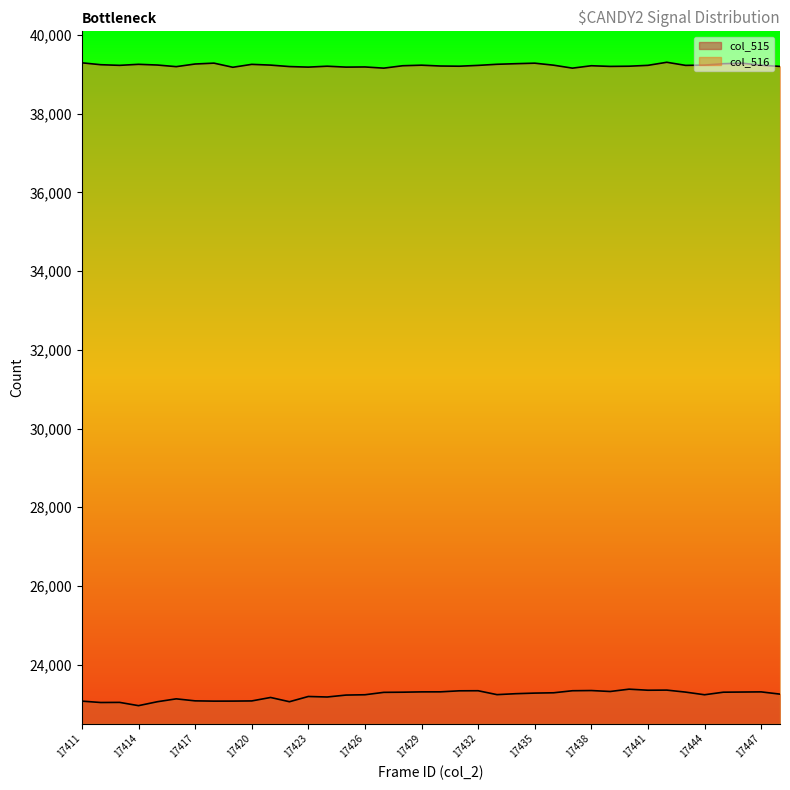

Reading left to right, list all the values displayed in this chart.

col_515: 23074	23039	23042	22959	23059	23132	23081	23074	23075	23079	23167	23059	23192	23179	23228	23236	23297	23301	23309	23310	23336	23338	23239	23263	23278	23286	23338	23343	23319	23378	23351	23354	23303	23236	23301	23305	23309	23252
col_516: 39290	39242	39226	39252	39234	39193	39260	39282	39177	39251	39232	39195	39181	39204	39181	39185	39155	39216	39230	39209	39204	39225	39253	39268	39281	39230	39155	39216	39199	39204	39226	39304	39225	39232	39268	39281	39230	39199